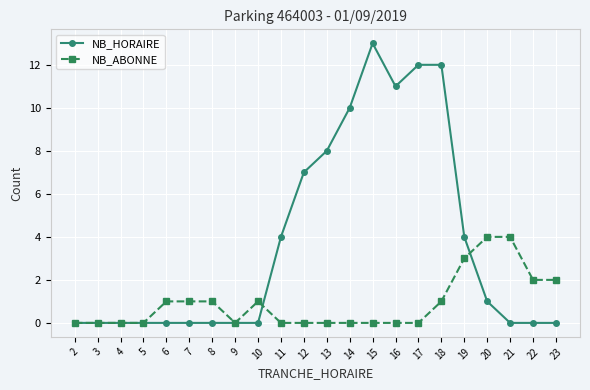

How many data points does each series have?

22